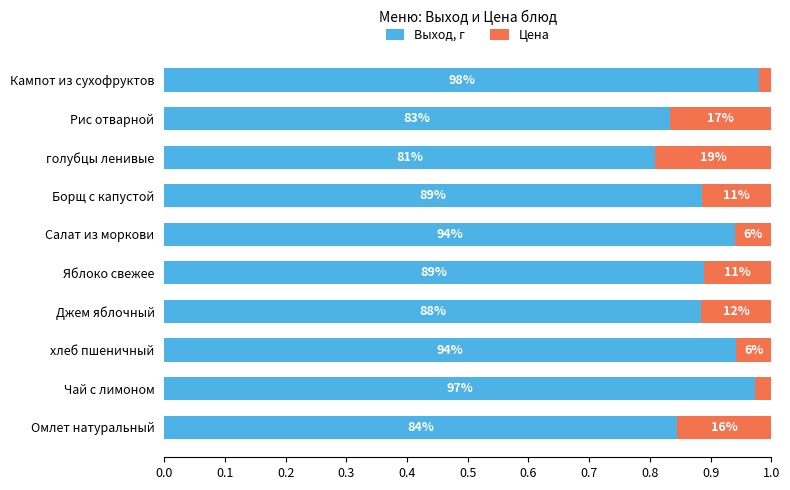

Reading right to left, list all the values displayed in this chart.

Выход, г: 1.0	0.8	0.8	0.9	0.9	0.9	0.9	0.9	1.0	0.8
Цена: 0.0	0.2	0.2	0.1	0.1	0.1	0.1	0.1	0.0	0.2